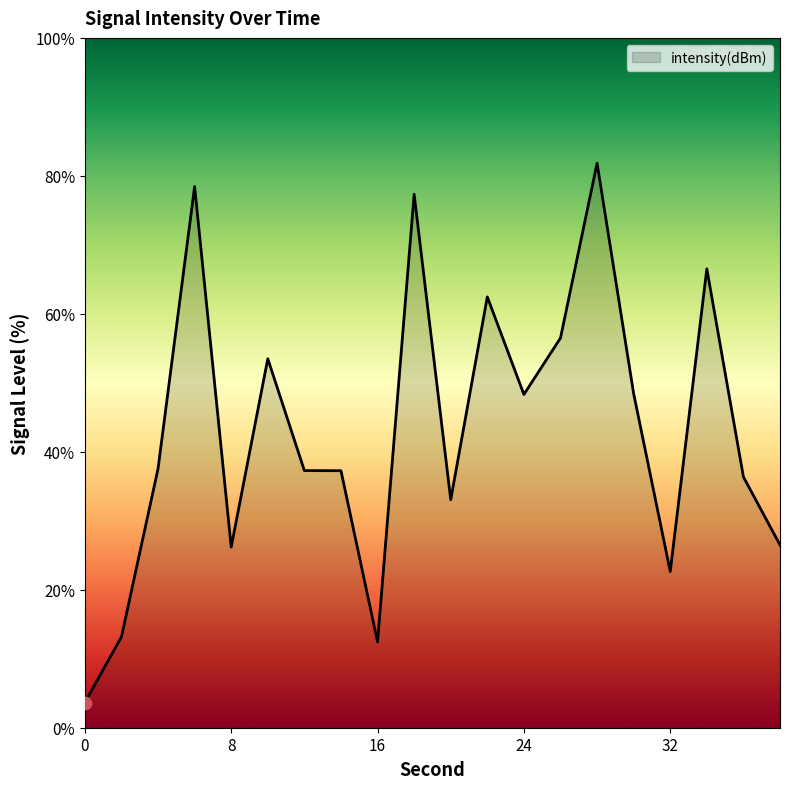

What is the difference between the maximum and minimum values?

78.2